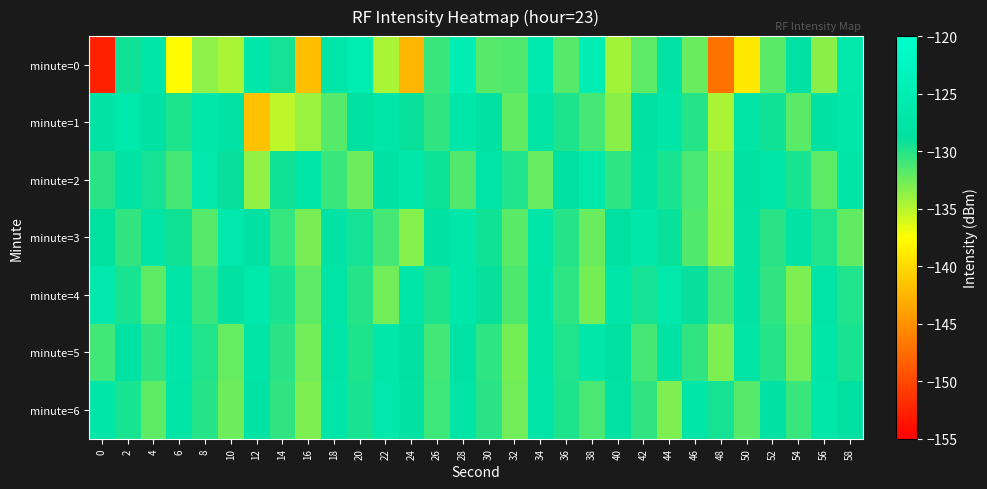

Between 6 and 42, which is larger?

42